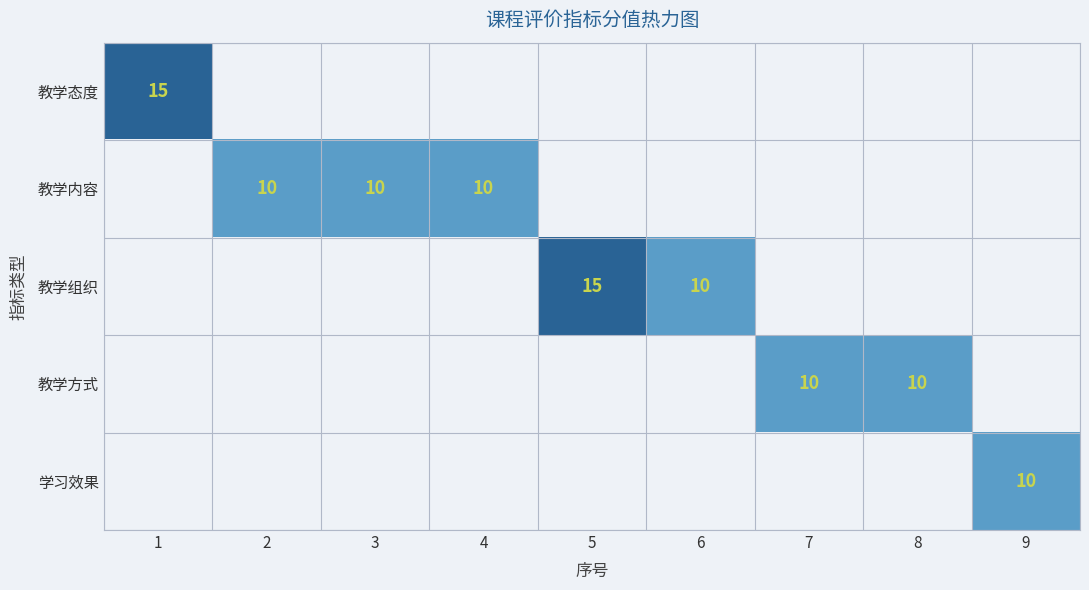

The value of 教学组织 at 5 is 20. True or false?

False